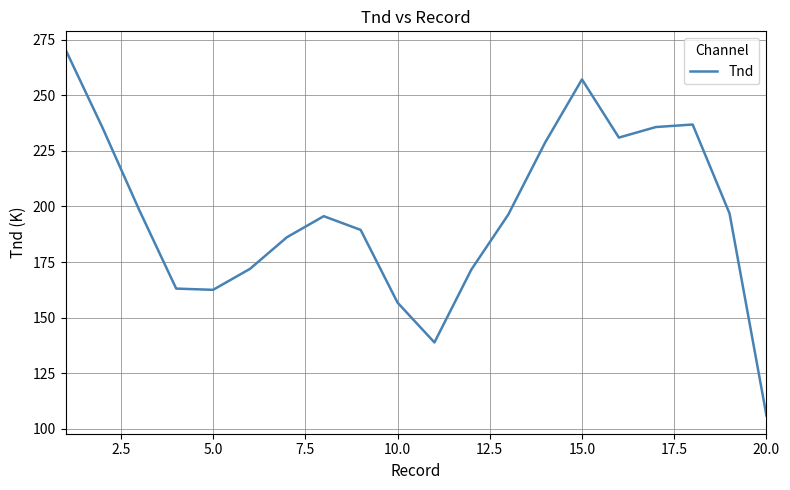

What is the greatest value displayed?

270.5